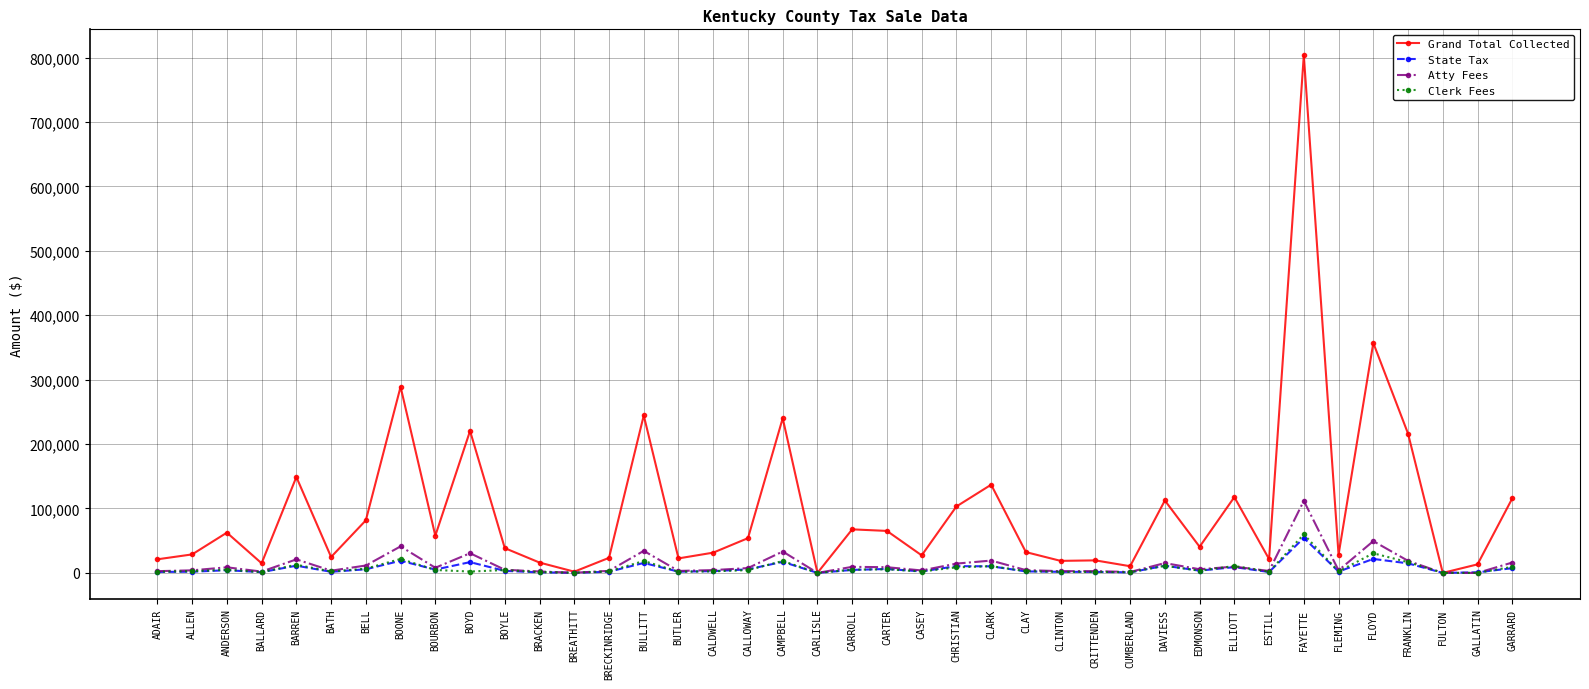

What are all the series names shown in the legend?

Grand Total Collected, State Tax, Atty Fees, Clerk Fees